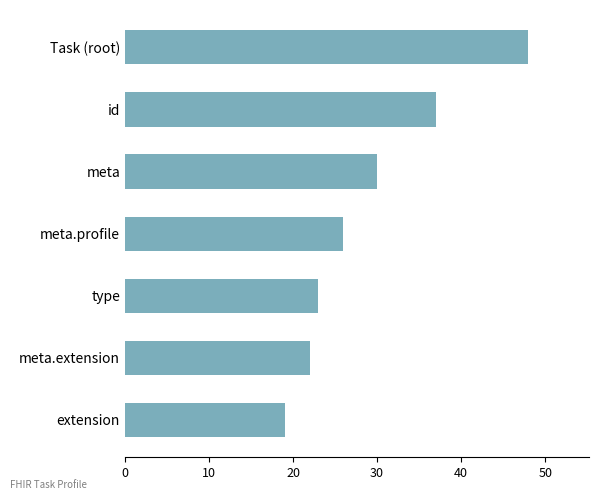

How many distinct data groups are displayed?

1